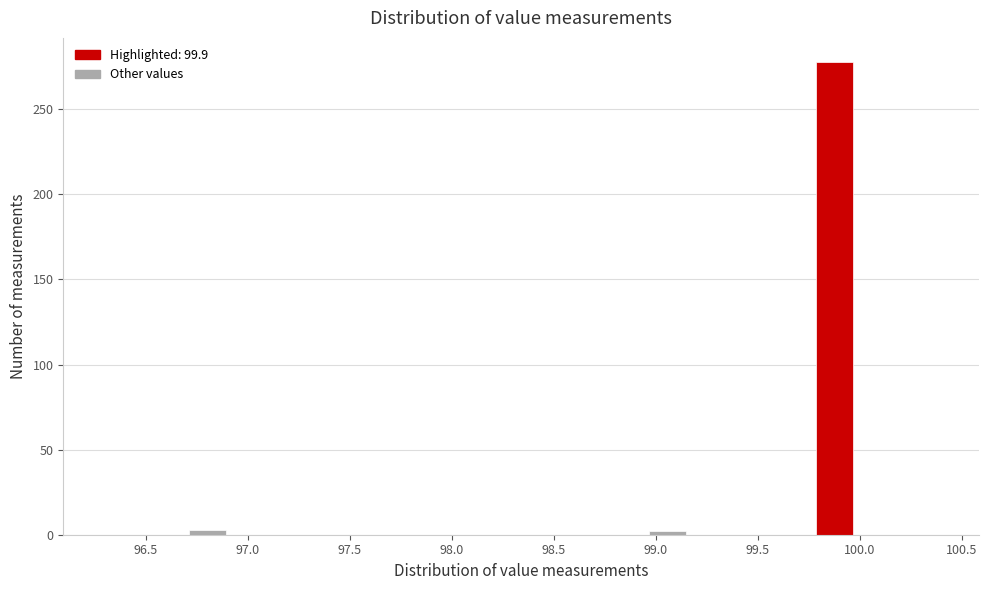

Which range on the x-axis has the tallest bar?

99.785 to 99.990